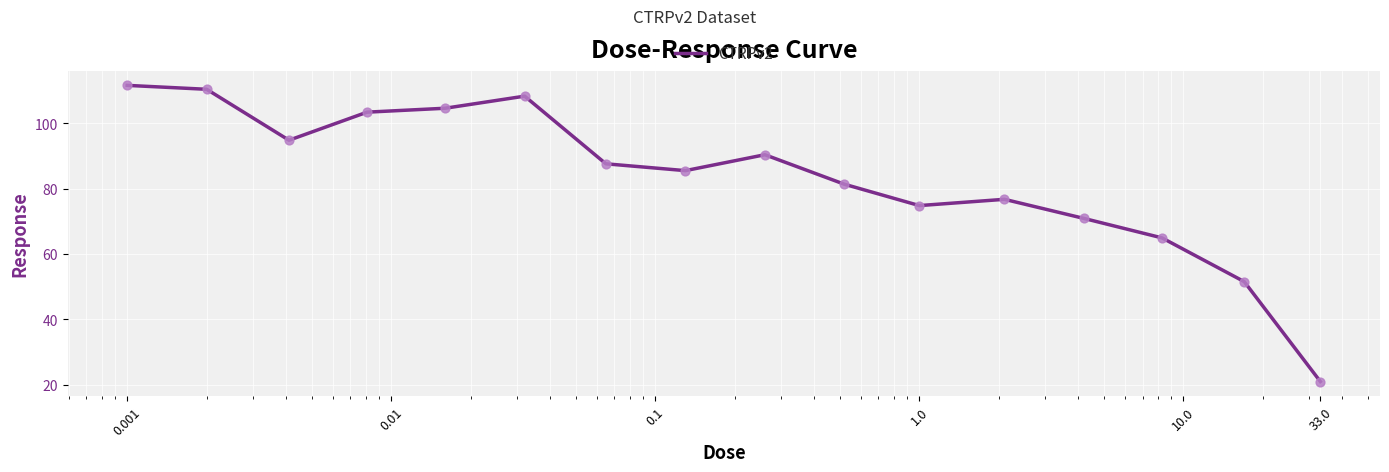

What is the maximum value shown in the chart?

111.6